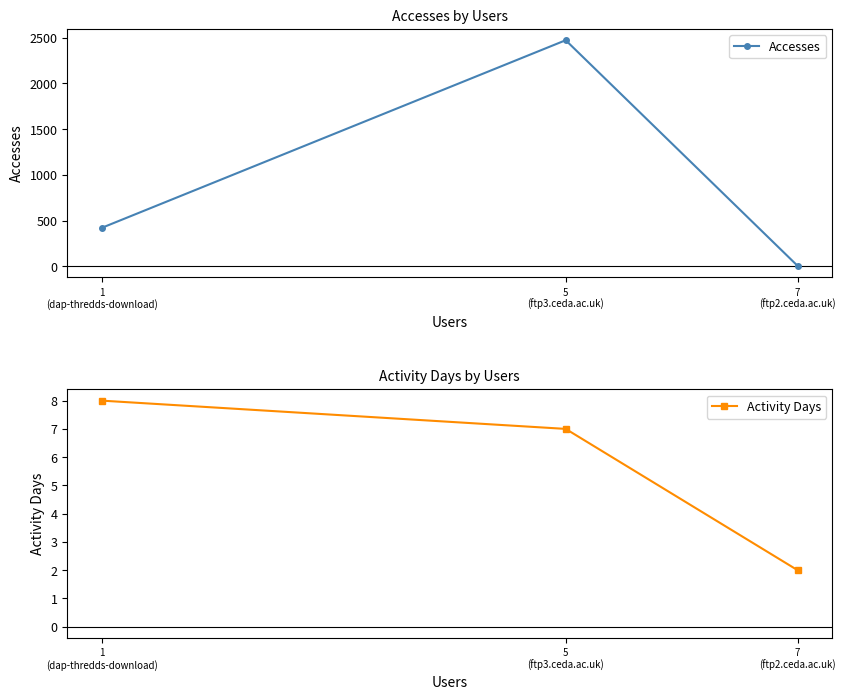

Between 7
(ftp2.ceda.ac.uk) and 1
(dap-thredds-download), which is larger?

1
(dap-thredds-download)